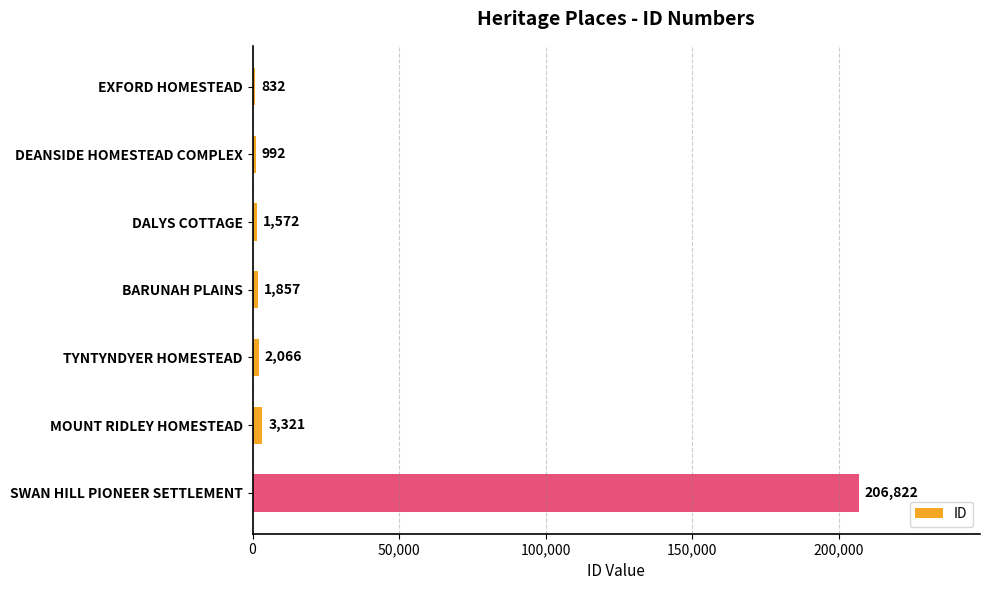

What is the label of the 4th bar from the top?

BARUNAH PLAINS